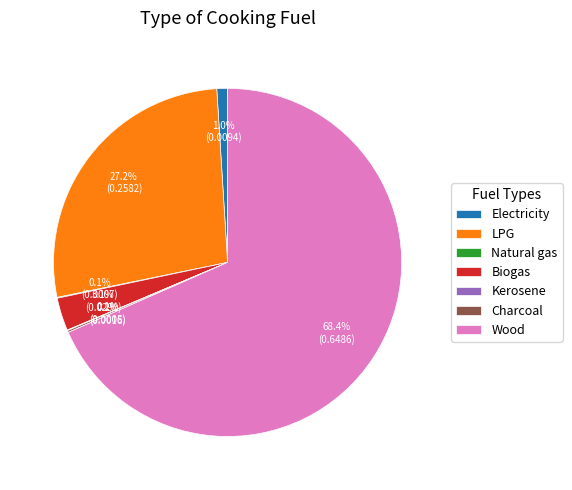

Is the sum of Electricity and Biogas greater than half?

No